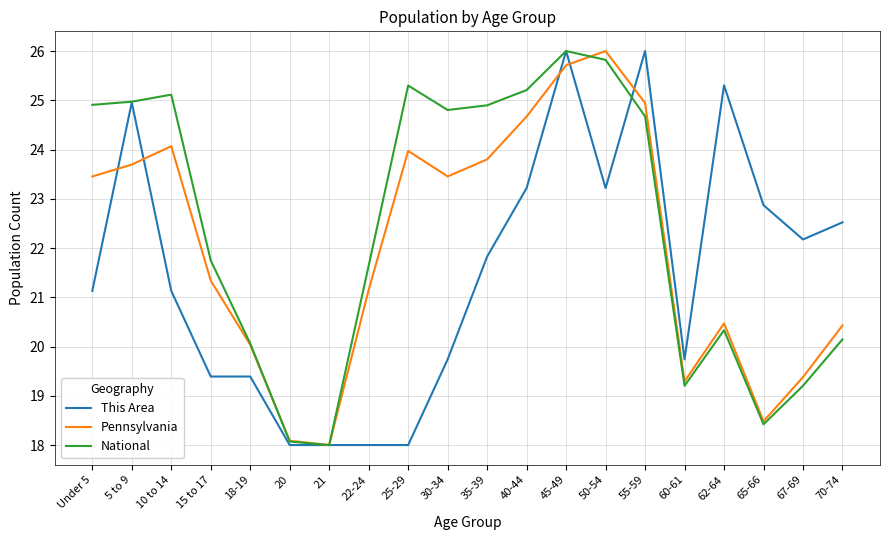

What is the total value across all series at 25-29?

67.3